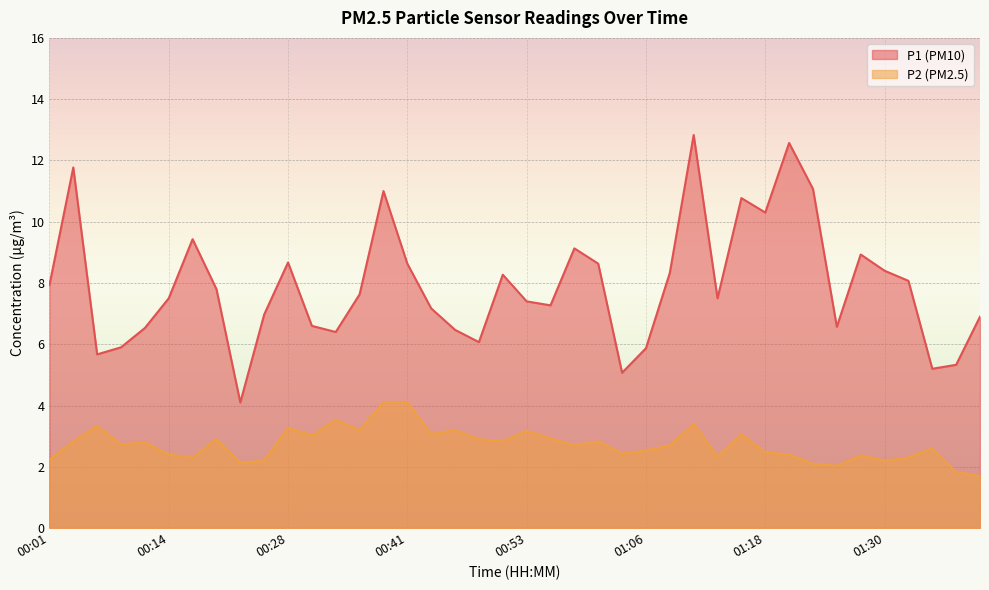

List the series in order of their overall mean, lowest first.

P2, P1